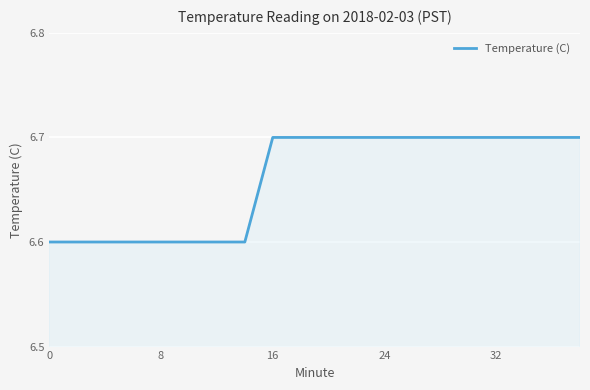

What is the greatest value displayed?

6.7